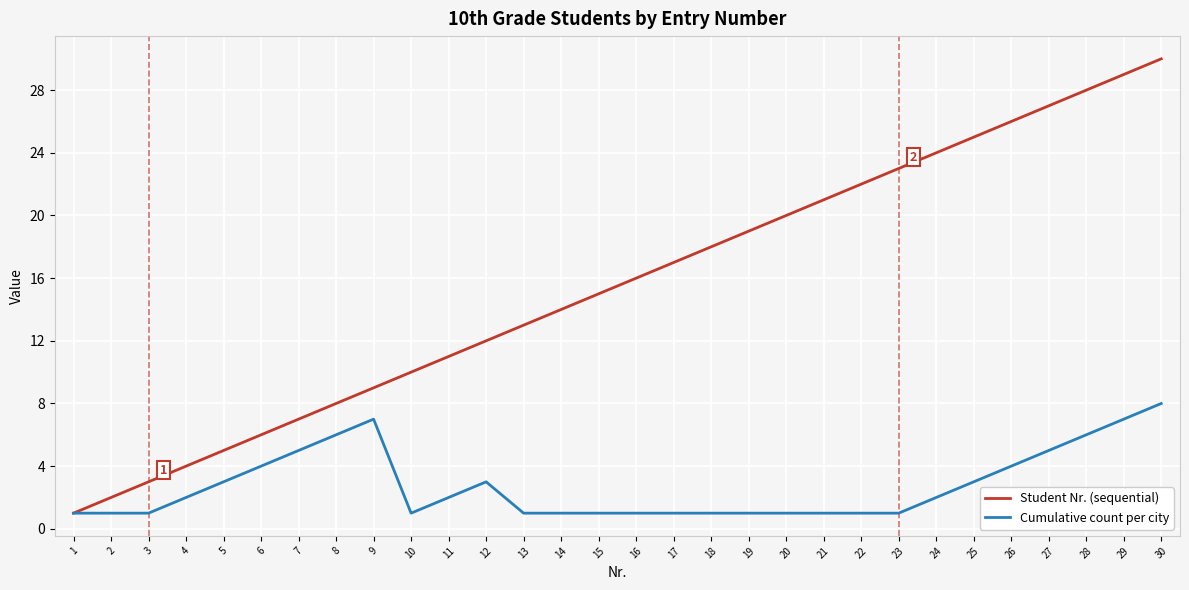

Is the value of Student Nr. (sequential) at 8 greater than the value of Cumulative count per city at 19?

Yes